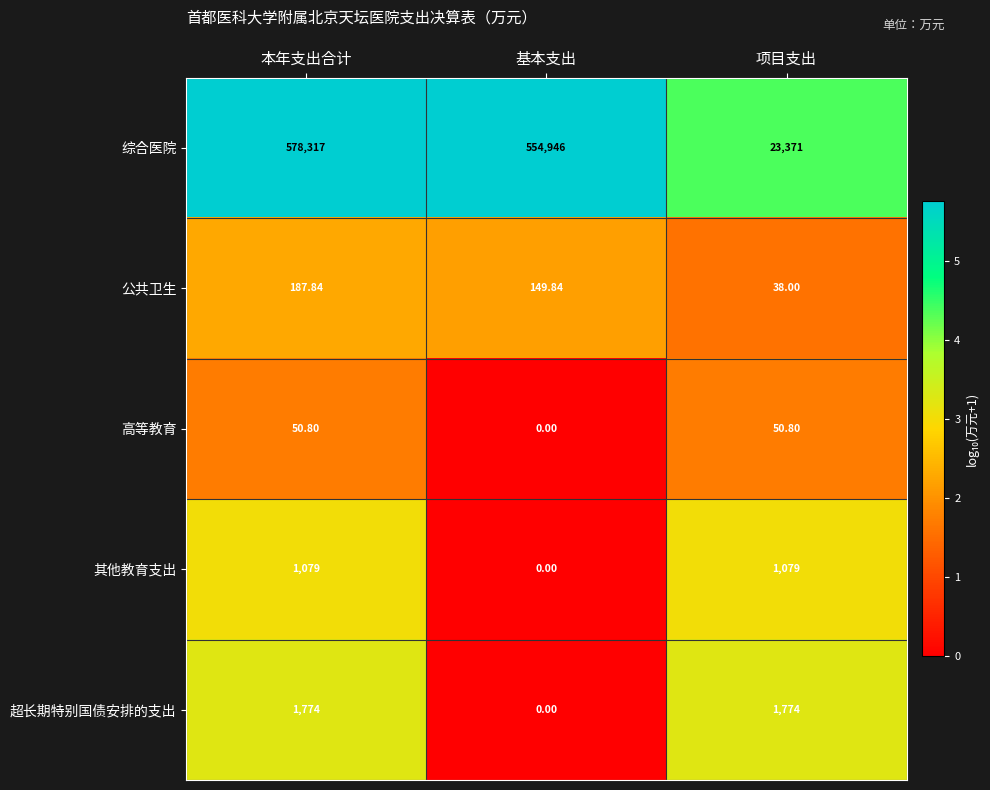

At which label does 公共卫生 first exceed 149?

本年支出合计